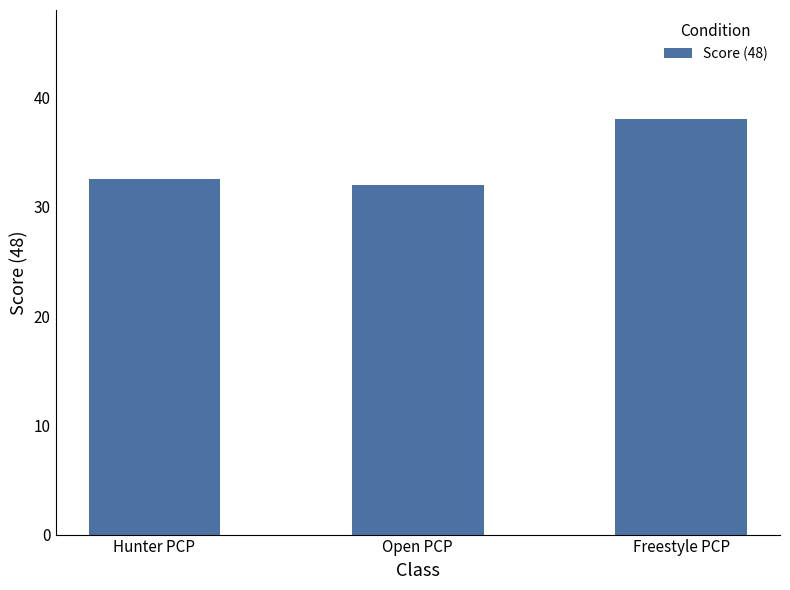

What is the value of the 1st bar from the left?

32.5